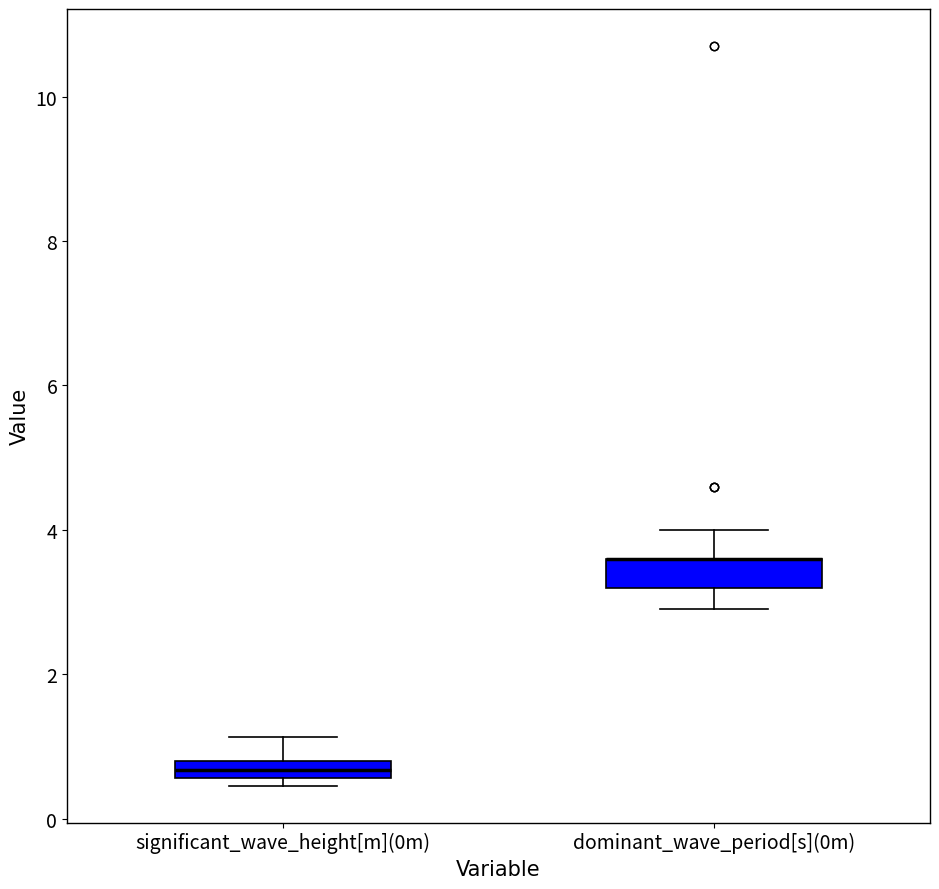

Where is the lower edge of the box for significant_wave_height[m](0m) on the y-axis? The values are not printed on the chart, so give them approximately, as read against the axis.

0.6